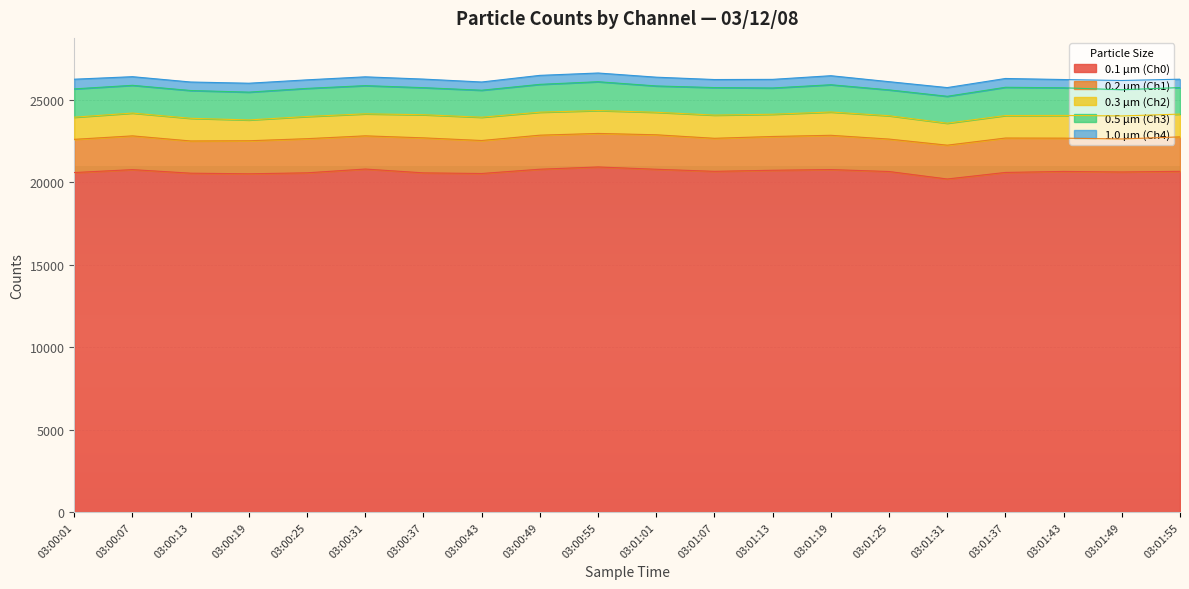

Where is the first local maximum for 0.5 µm (Ch3)?

03:00:31